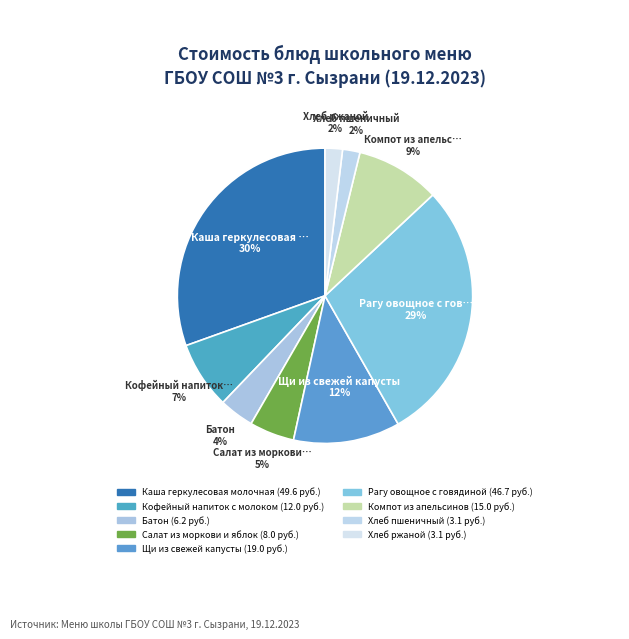

Which category has the smallest portion of the pie?

Хлеб пшеничный